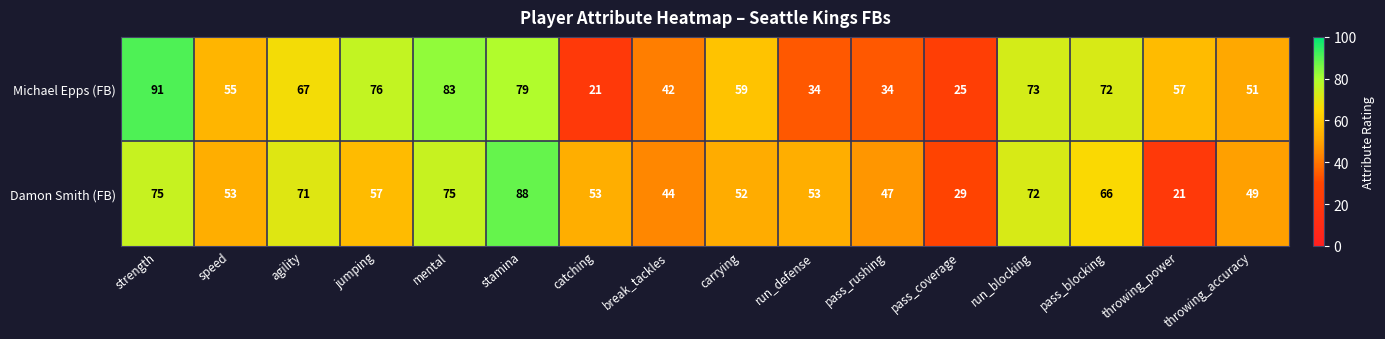

What is the total value across all series at catching?

74